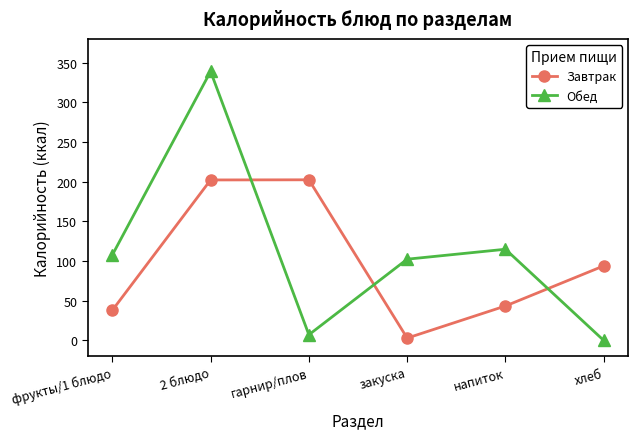

Between фрукты/1 блюдо and закуска, which series saw the biggest shift?

Завтрак